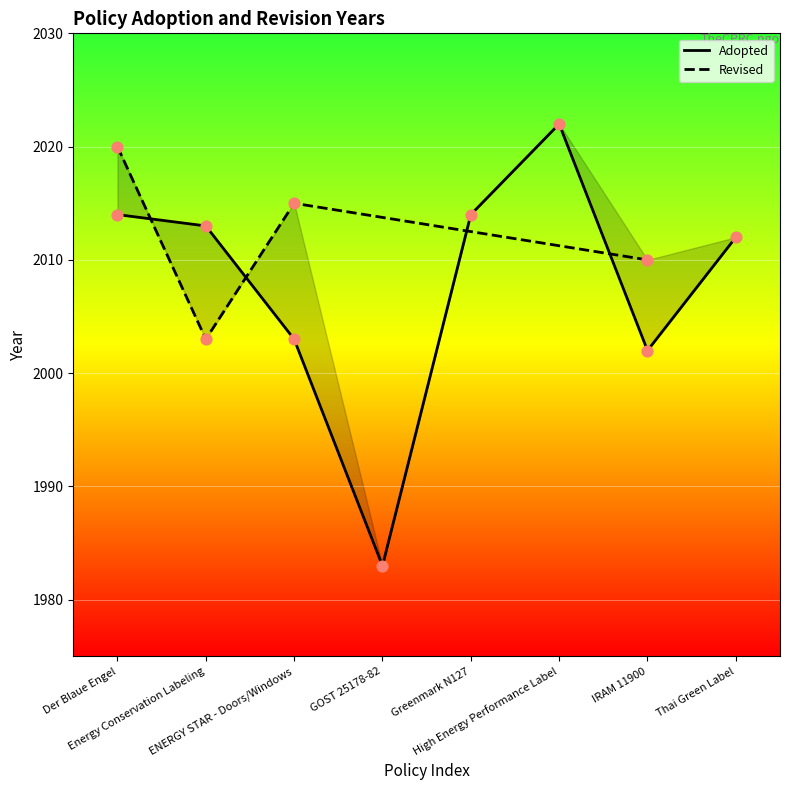

Between IRAM 11900 and Thai Green Label, which is larger?

Thai Green Label